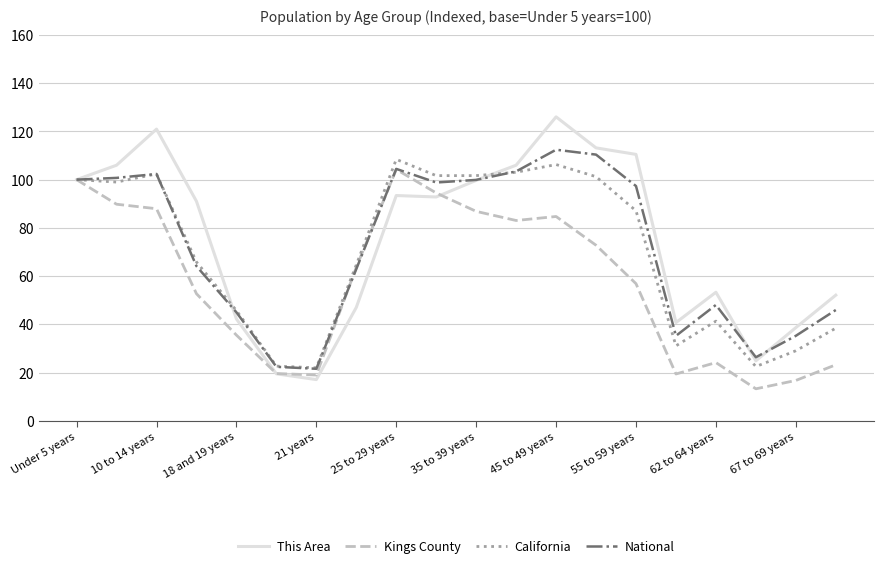

Which series has the widest spread of values?

This Area